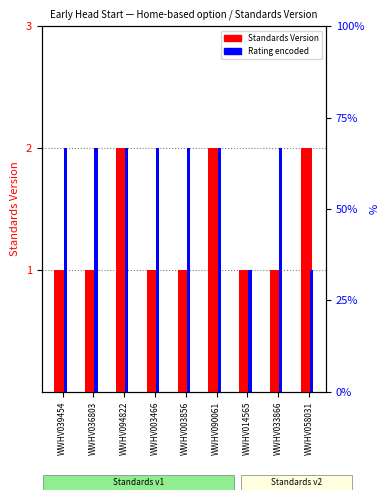

Is it true that Standards Version equals 2 at WWHV014565?

False